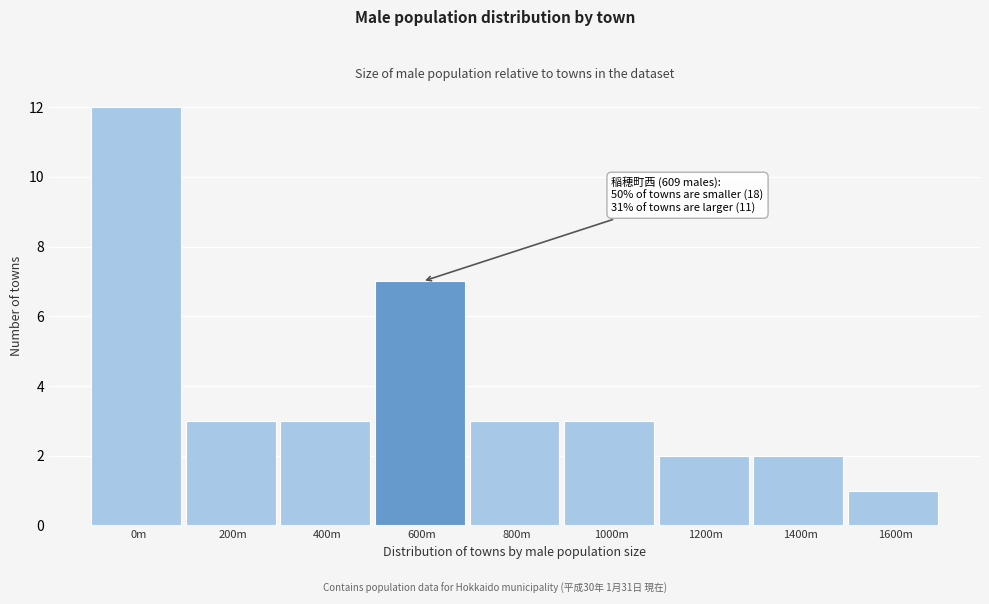

Reading left to right, what are all the values shown in this chart?

0m=12	200m=3	400m=3	600m=7	800m=3	1000m=3	1200m=2	1400m=2	1600m=1